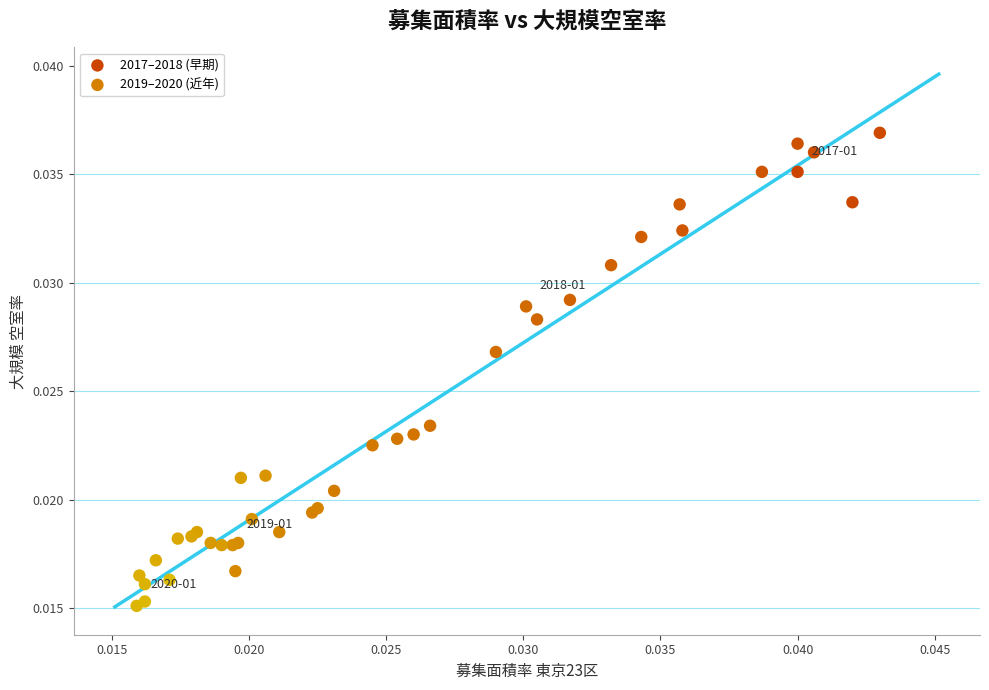

Which series contains the highest Y value?

2017–2018 (早期)